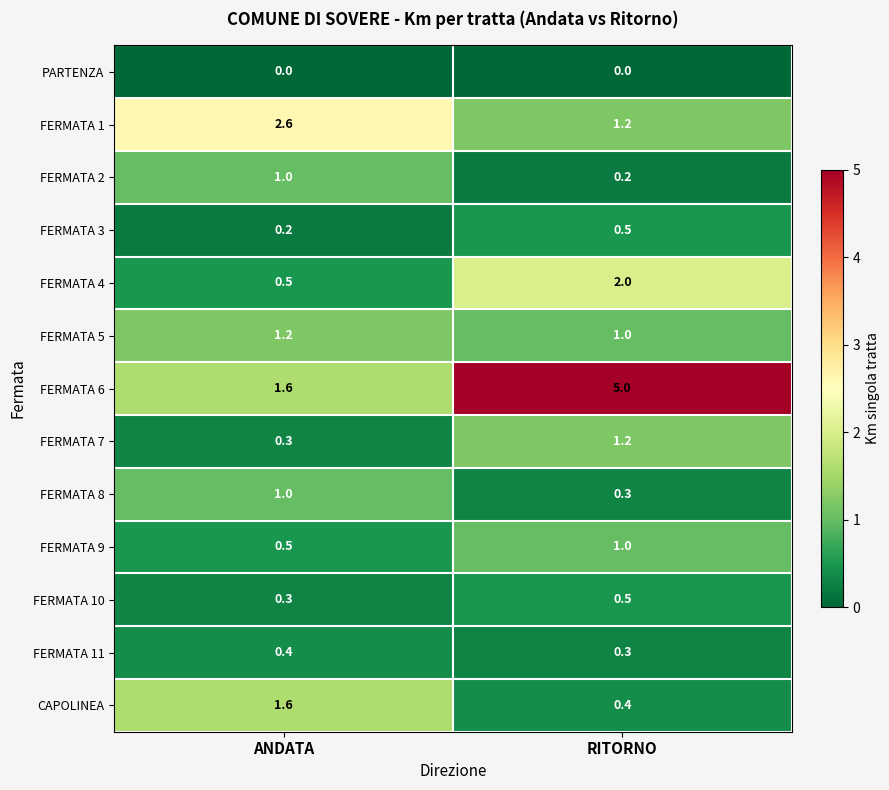

List the labels in order of CAPOLINEA value, largest first.

ANDATA, RITORNO